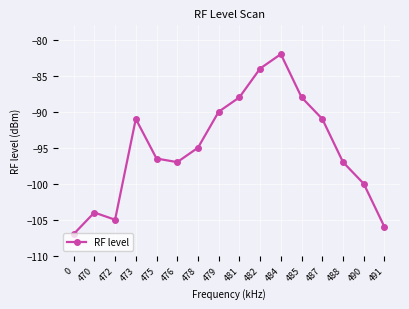

Reading left to right, list all the values displayed in this chart.

0=-107.0	470=-104.0	472=-105.0	473=-91.0	475=-96.5	476=-97.0	478=-95.0	479=-90.0	481=-88.0	482=-84.0	484=-82.0	485=-88.0	487=-91.0	488=-97.0	490=-100.0	491=-106.0